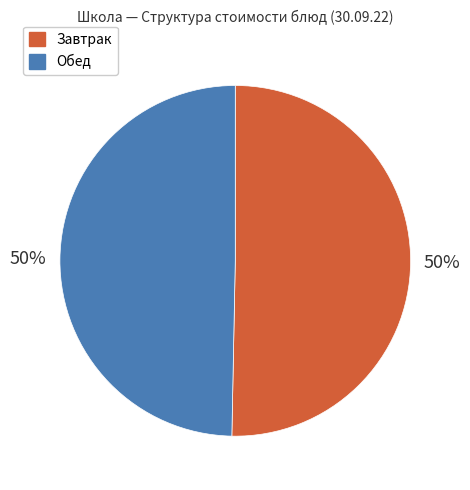

To the nearest percent, what is the average slice percentage?

50%